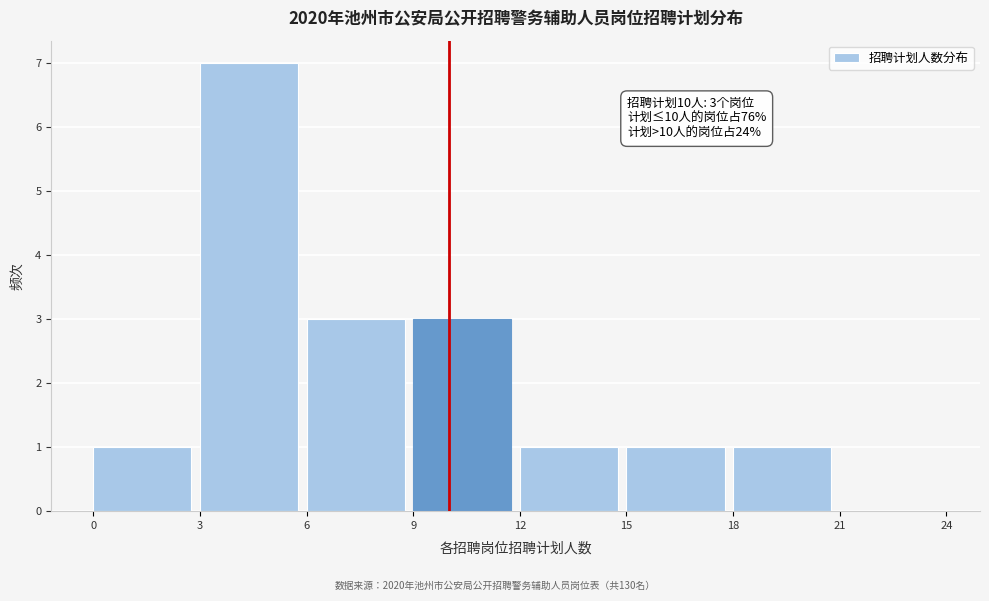

Which range on the x-axis has the tallest bar?

3 to 6